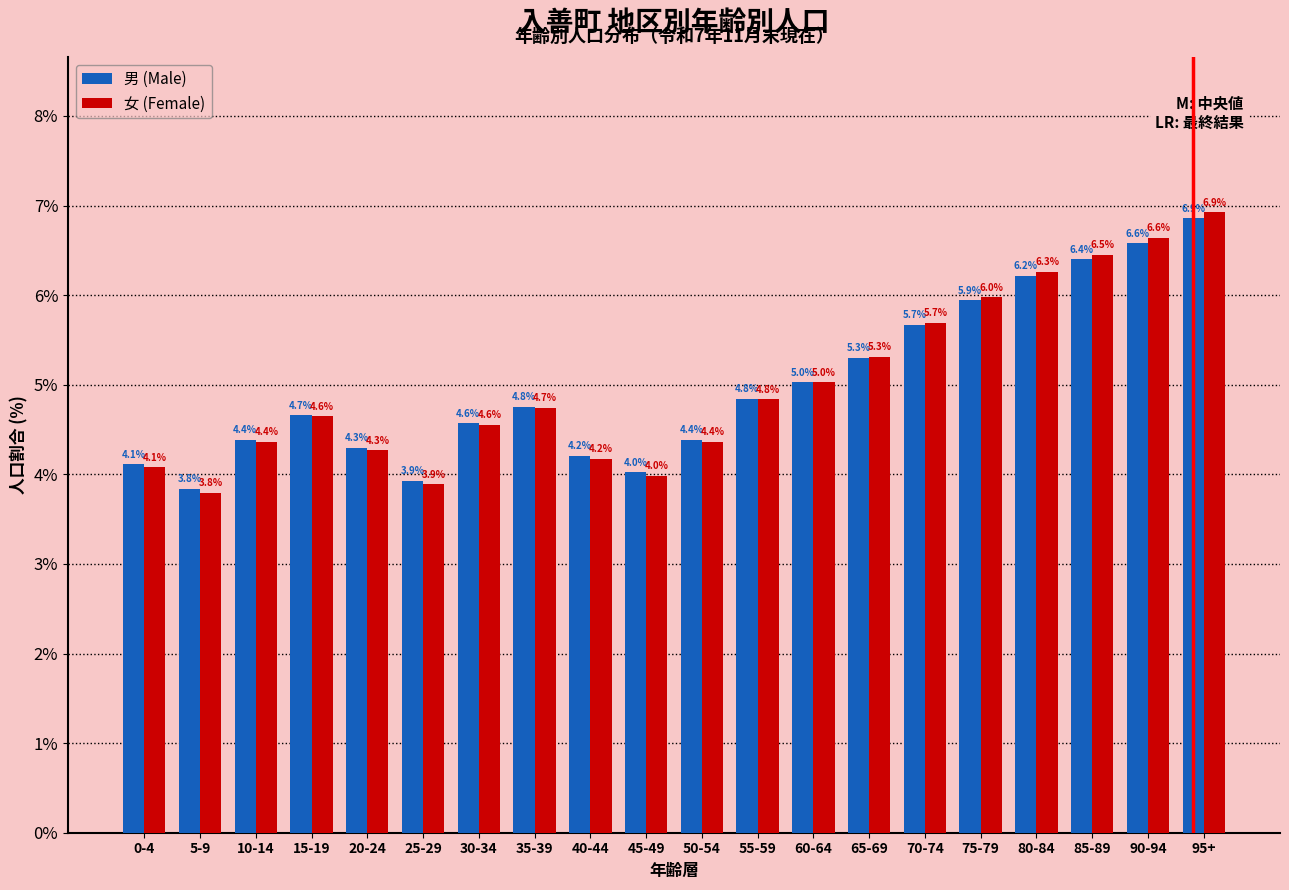

Reading left to right, transcribe all the data shown in this chart.

男 (Male): 0-4=4.1	5-9=3.8	10-14=4.4	15-19=4.7	20-24=4.3	25-29=3.9	30-34=4.6	35-39=4.8	40-44=4.2	45-49=4.0	50-54=4.4	55-59=4.8	60-64=5.0	65-69=5.3	70-74=5.7	75-79=5.9	80-84=6.2	85-89=6.4	90-94=6.6	95+=6.9
女 (Female): 0-4=4.1	5-9=3.8	10-14=4.4	15-19=4.6	20-24=4.3	25-29=3.9	30-34=4.6	35-39=4.7	40-44=4.2	45-49=4.0	50-54=4.4	55-59=4.8	60-64=5.0	65-69=5.3	70-74=5.7	75-79=6.0	80-84=6.3	85-89=6.5	90-94=6.6	95+=6.9